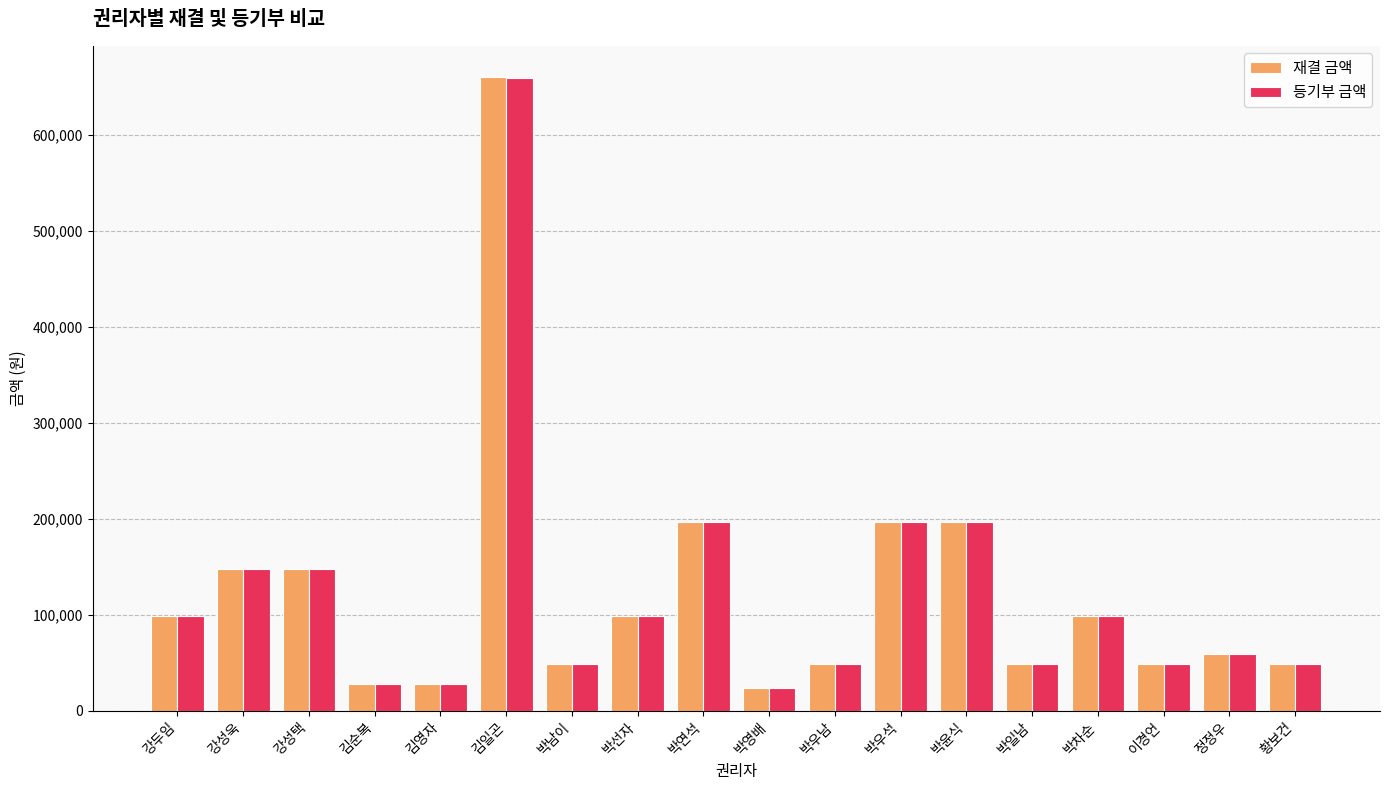

How many values in the 등기부 금액 series are below 98270?

9